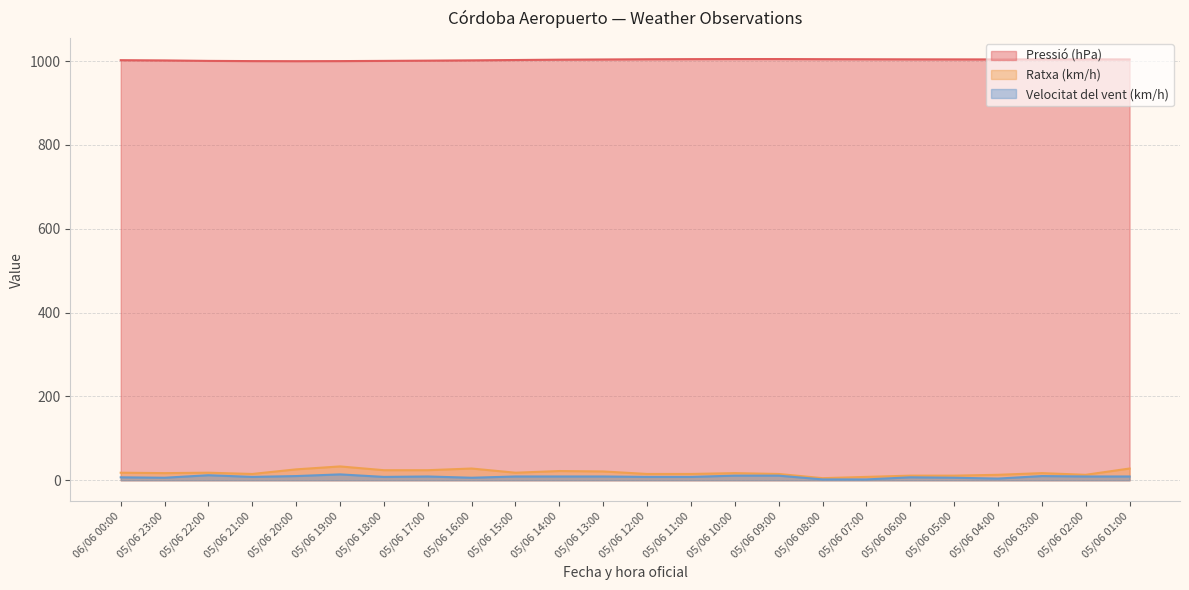

In Velocitat del vent (km/h), how many points are higher than both neighbors (excluding endpoints)?

5